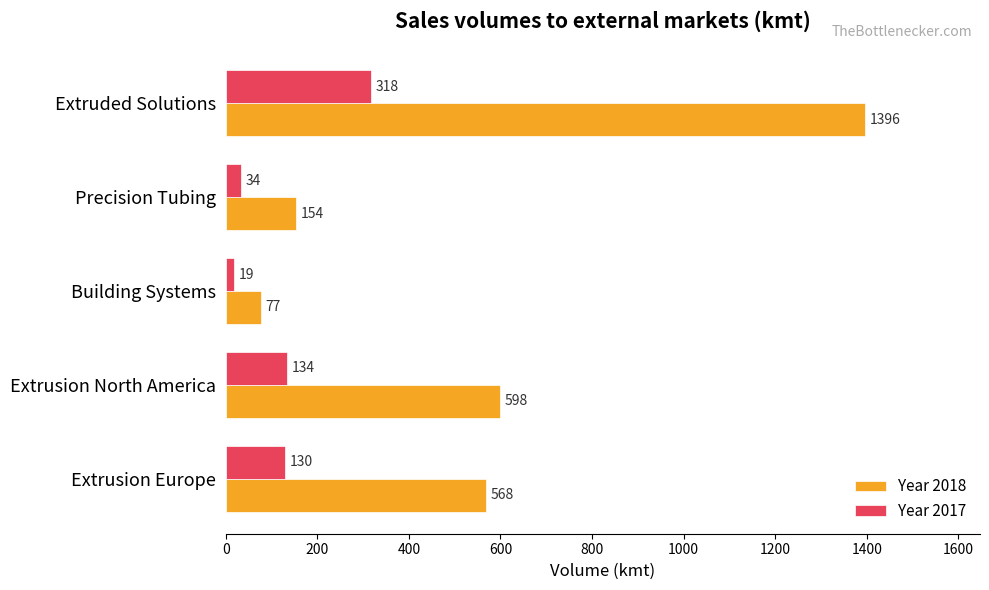

What is the average value of the Year 2017 series?

127